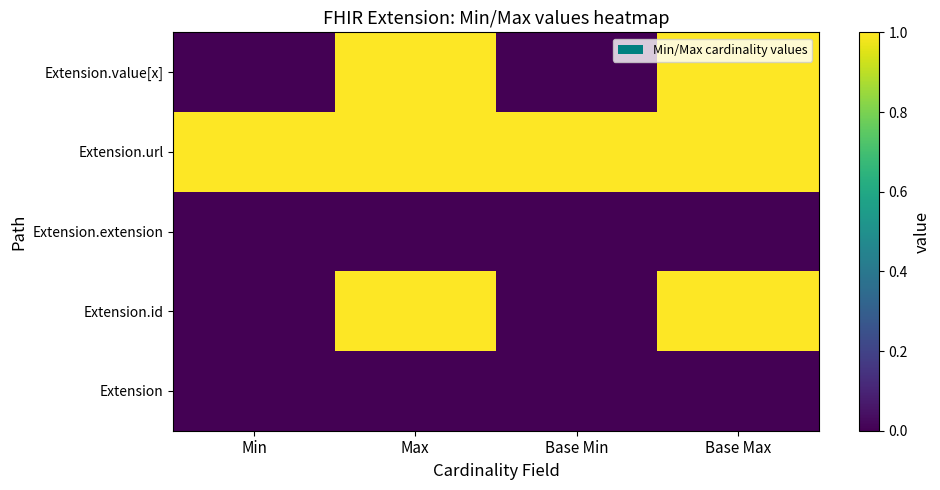

Reading right to left, what are all the values shown in this chart?

Extension: Base Max=0	Base Min=0	Max=0	Min=0
Extension.id: Base Max=1	Base Min=0	Max=1	Min=0
Extension.extension: Base Max=0	Base Min=0	Max=0	Min=0
Extension.url: Base Max=1	Base Min=1	Max=1	Min=1
Extension.value[x]: Base Max=1	Base Min=0	Max=1	Min=0